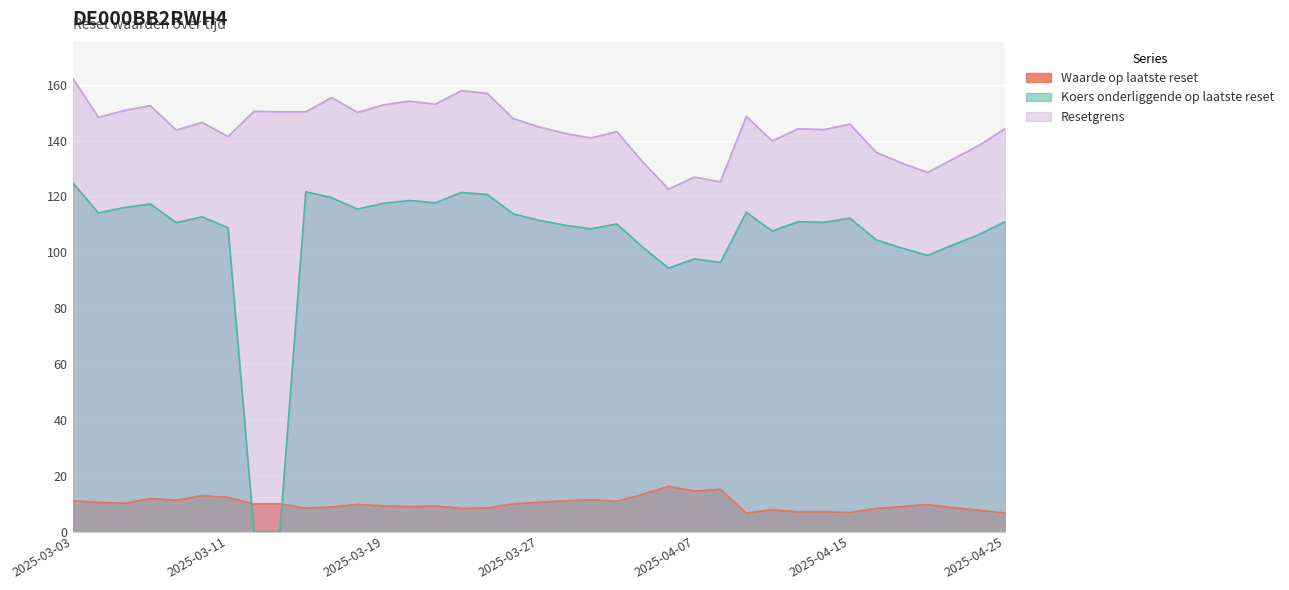

How many values in the Resetgrens series exceed 144?

21